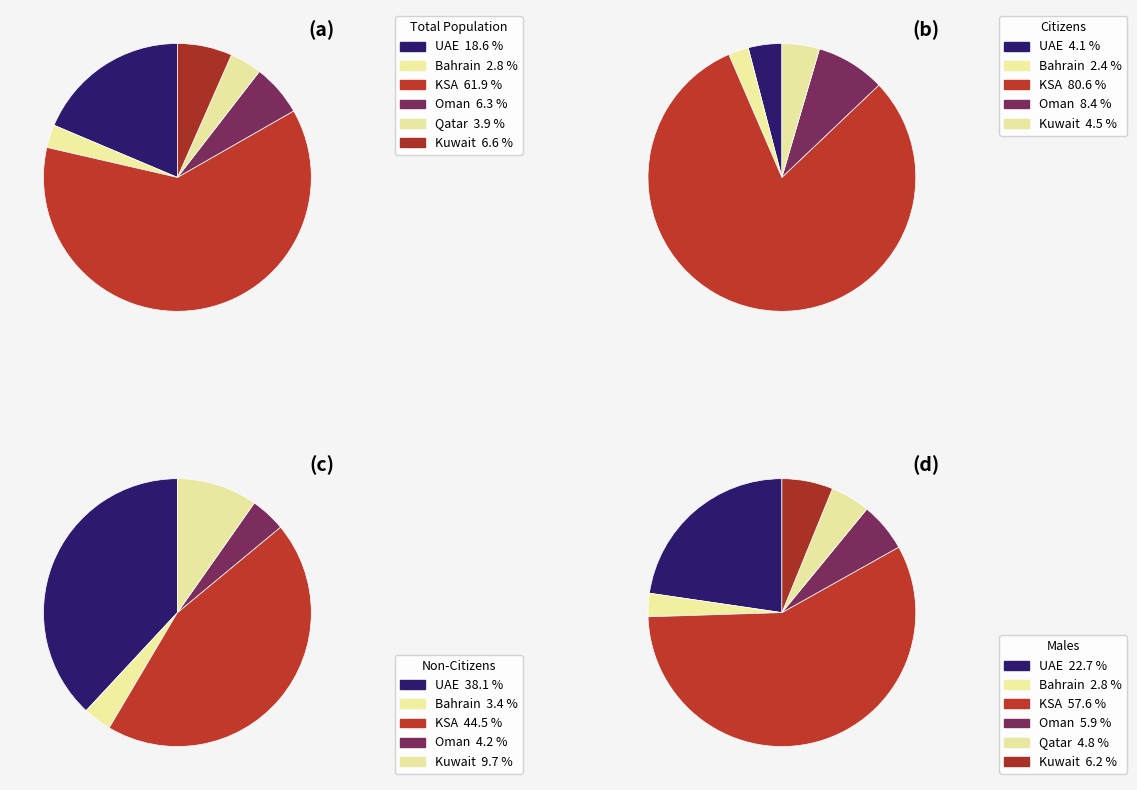

The KSA slice represents 62% of the pie. True or false?

True